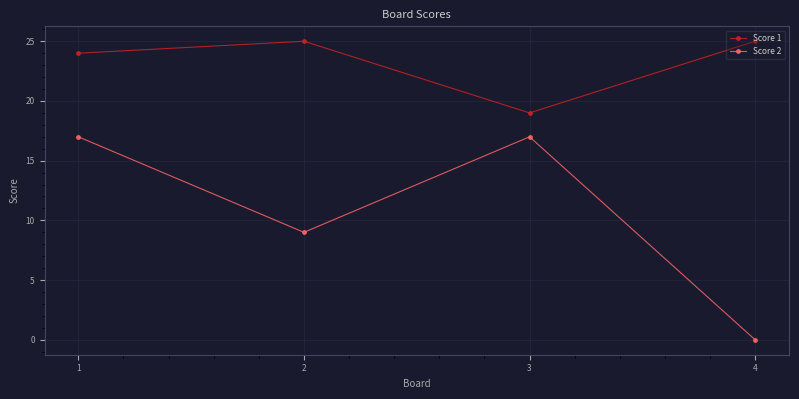

List the series in order of their overall mean, lowest first.

Score 2, Score 1